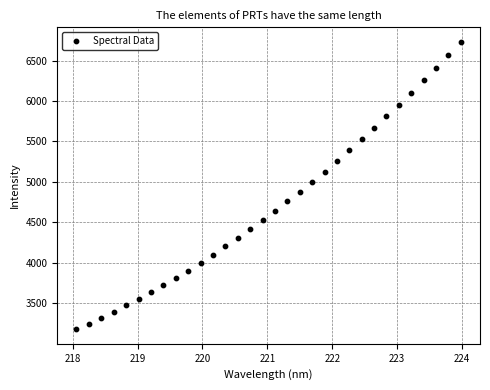

What is the range of Y values (max minus min)?

3555.9